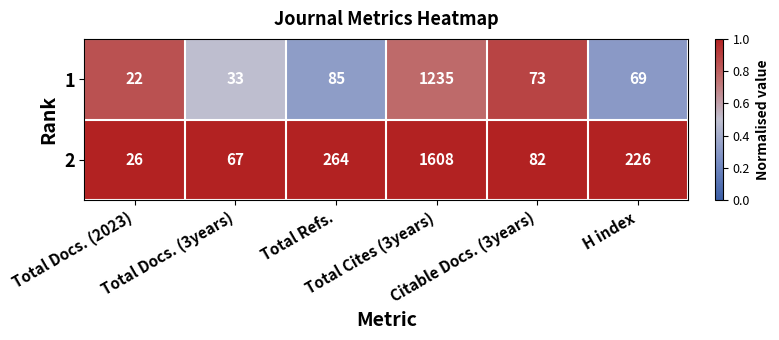

What is the average value of the 2 series?

379